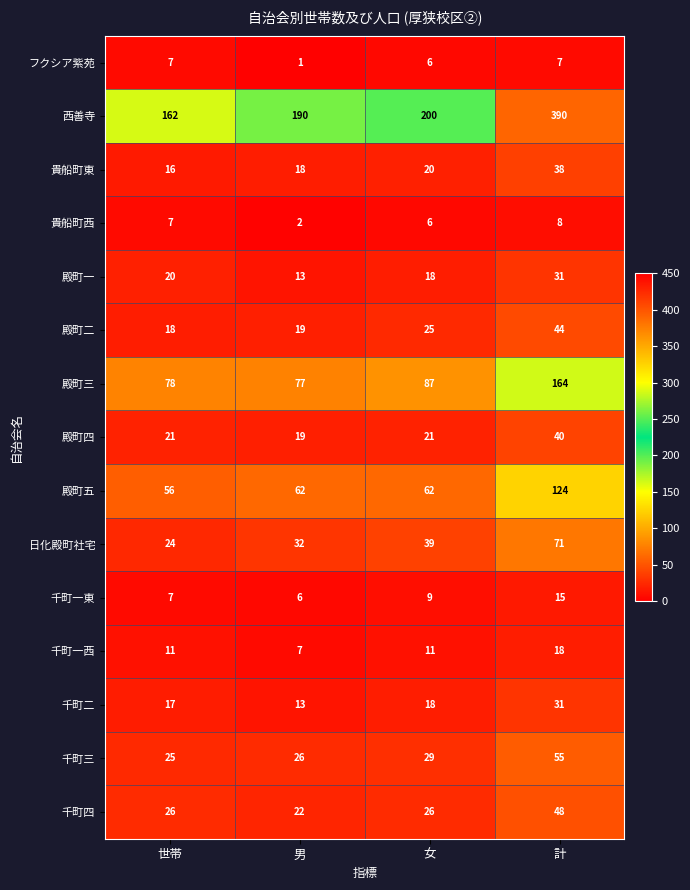

At which category is the sum across all series the highest?

計